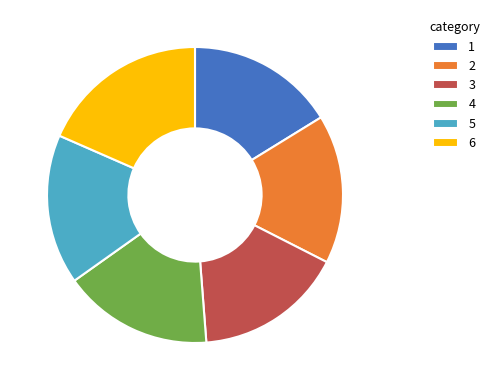

Which category has the biggest portion of the pie?

6